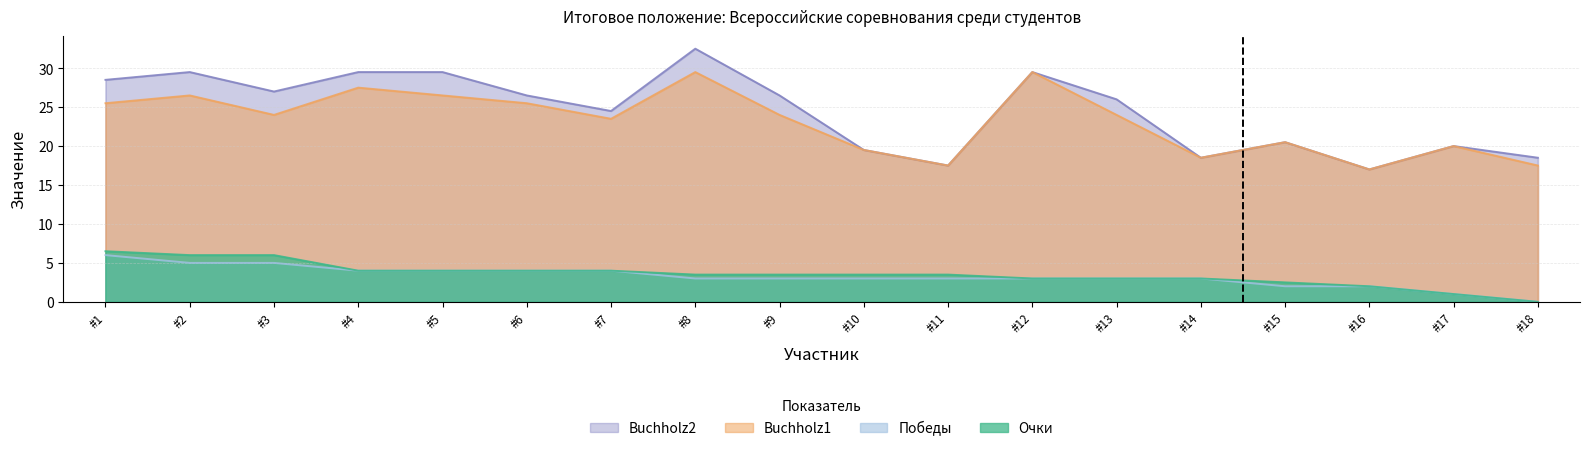

True or false: Очки has more than 2 points higher than both neighbors.

False